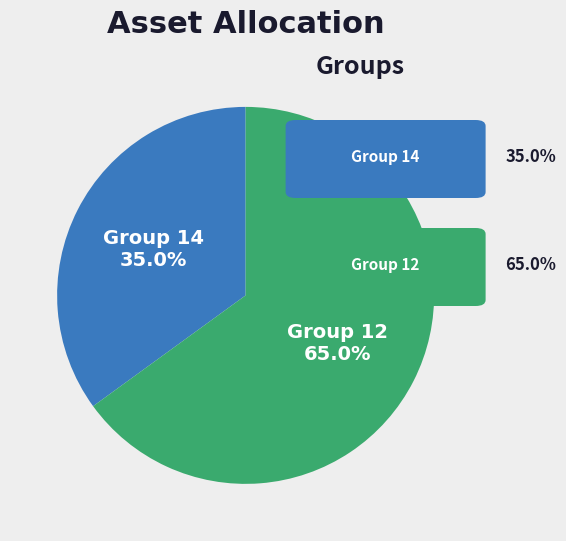

Is there a majority slice in this chart?

Yes